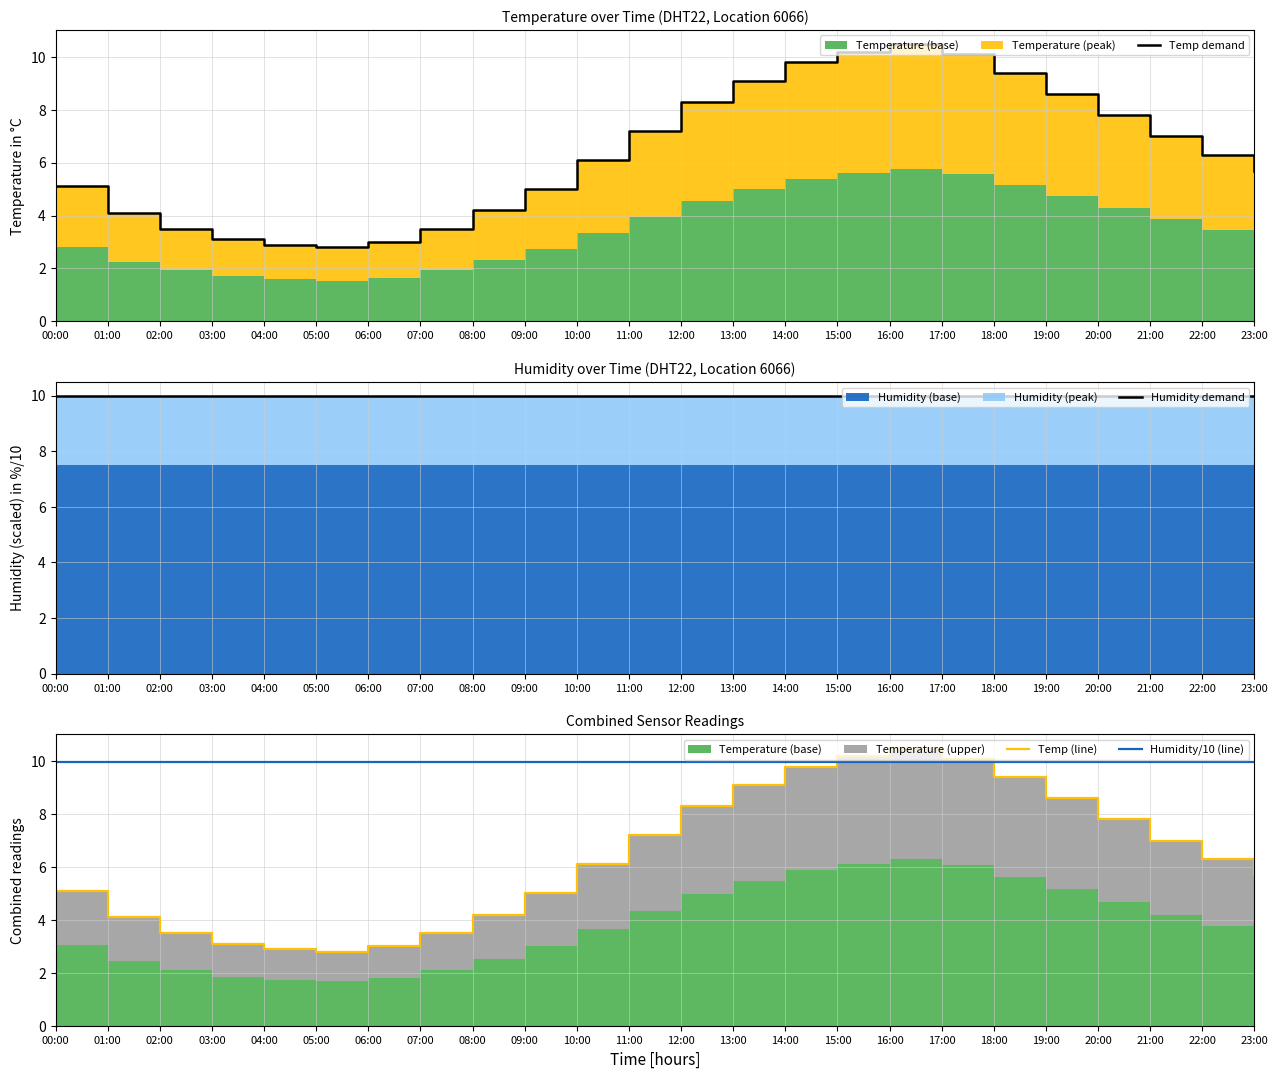

True or false: Humidity demand has more than 1 interior local peaks.

False